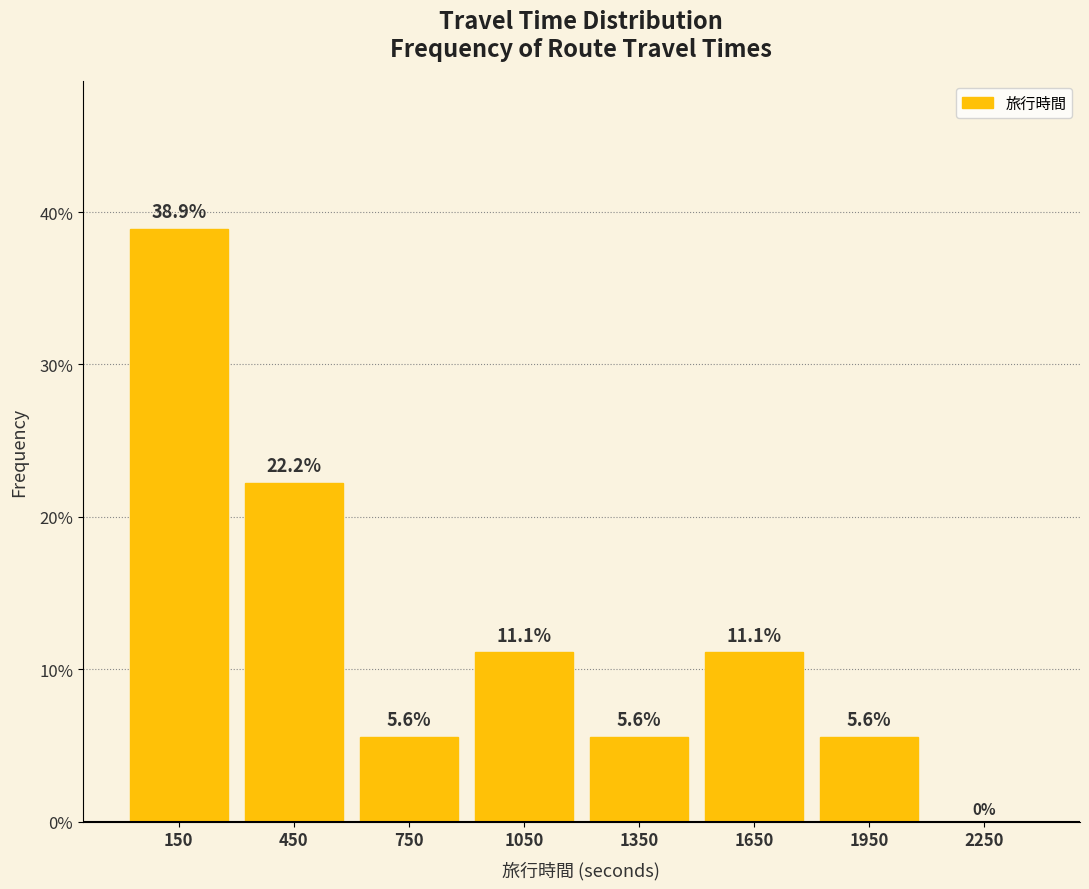

Reading left to right, transcribe this chart: for each bar, give the range it covers on the x-axis and its height.

0 to 300: 38.9
300 to 600: 22.2
600 to 900: 5.6
900 to 1200: 11.1
1200 to 1500: 5.6
1500 to 1800: 11.1
1800 to 2100: 5.6
2100 to 2400: 0.0